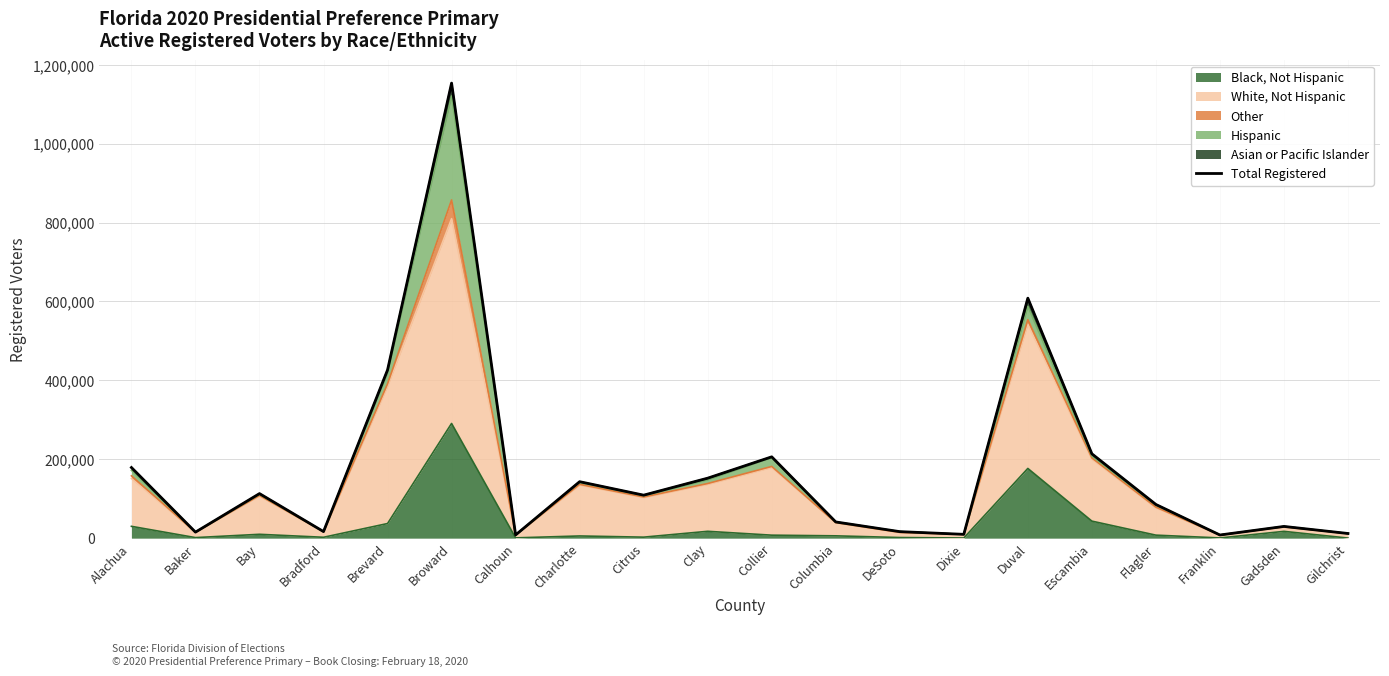

Reading left to right, extract all data points from this chart.

179087	15292	112972	16694	426409	1153552	8166	143160	109012	152089	206177	41109	16529	9709	608354	213832	85393	8021	29744	11832